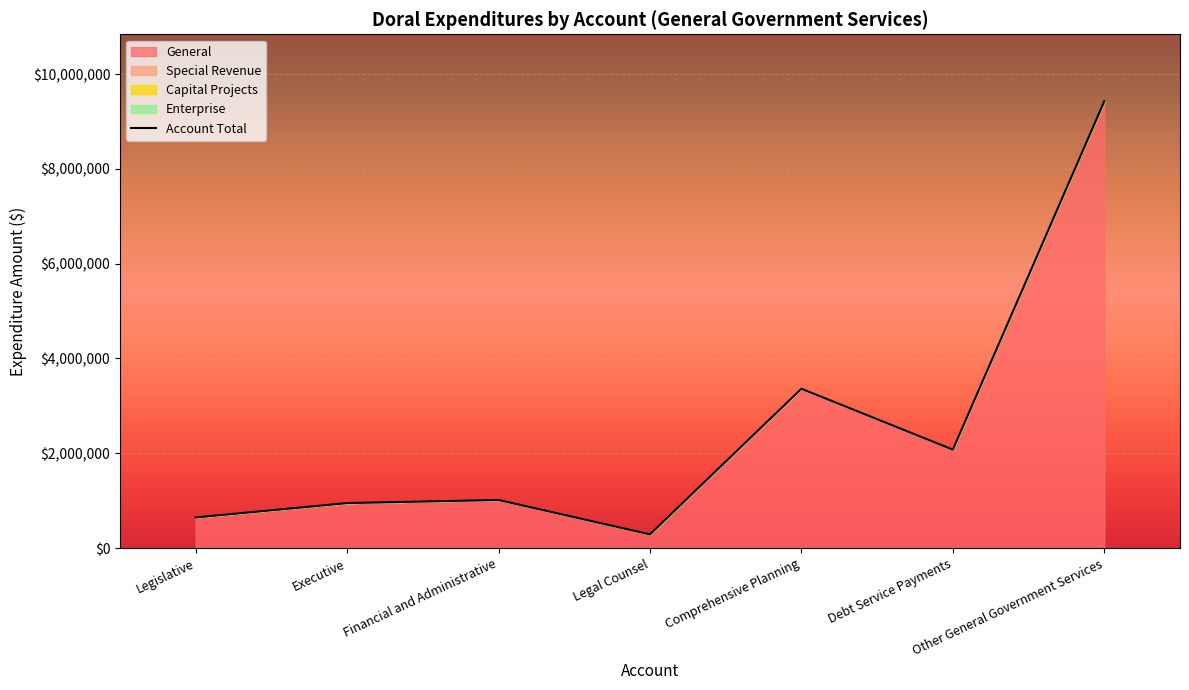

Which series has the largest total across all categories?

General